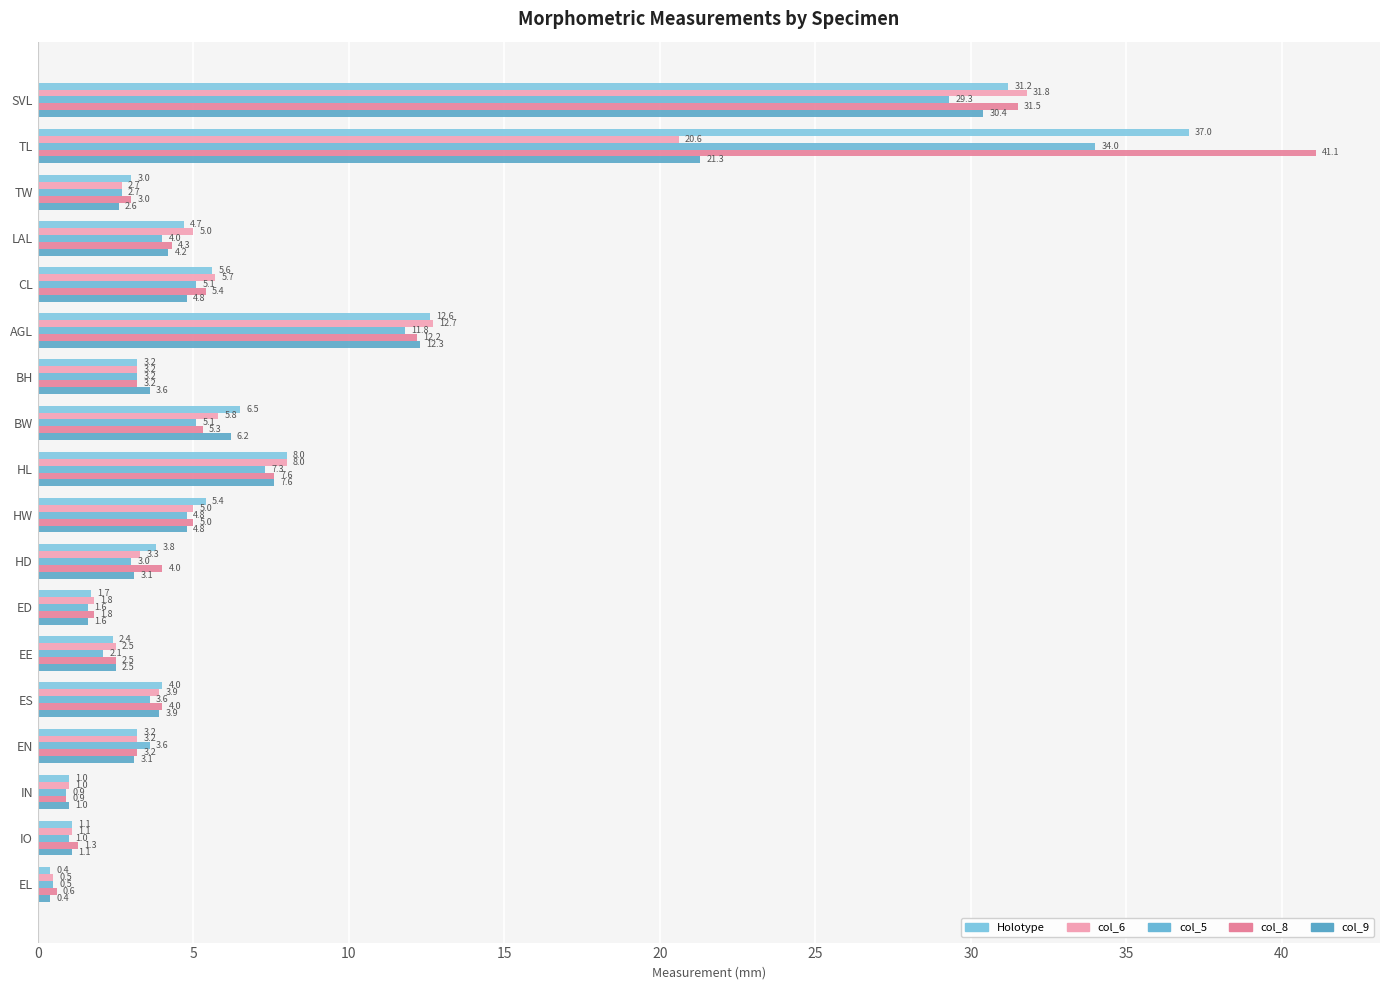

What is the highest value of the col_9 series?

30.4